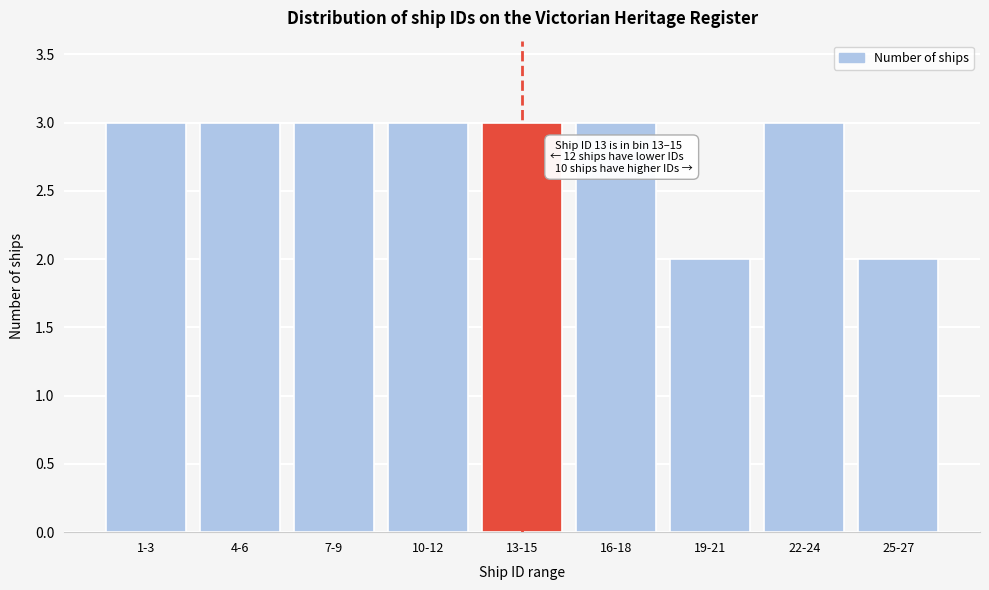

Reading left to right, transcribe all the data shown in this chart.

1-3=3	4-6=3	7-9=3	10-12=3	13-15=3	16-18=3	19-21=2	22-24=3	25-27=2